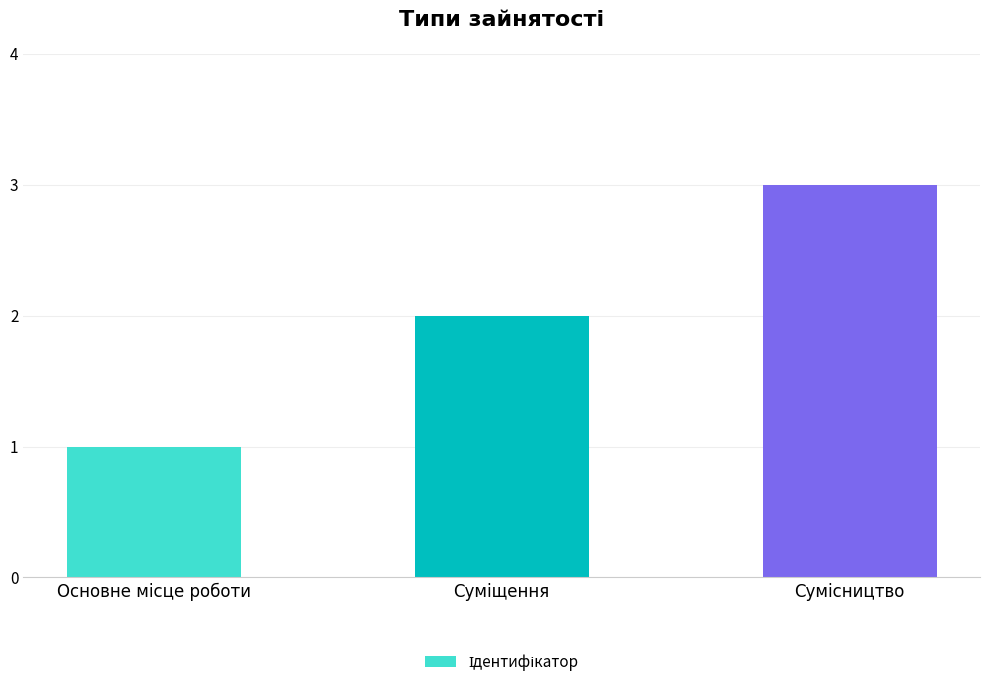

What is the sum of all values?

6